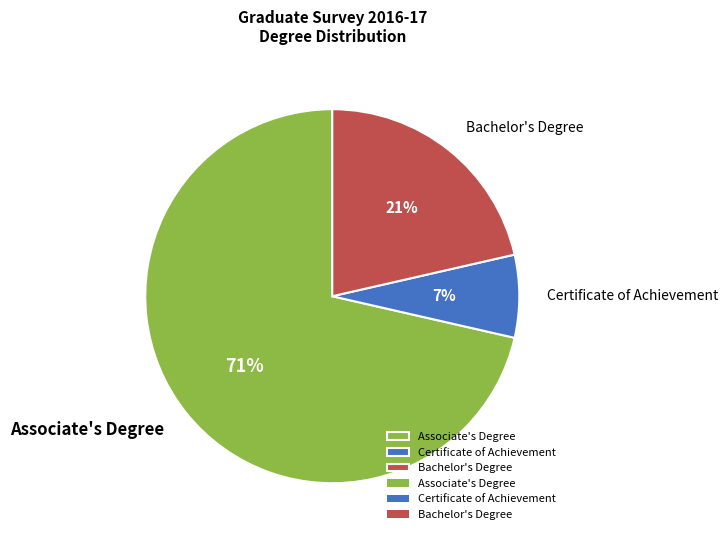

How many slices are in this pie chart?

3